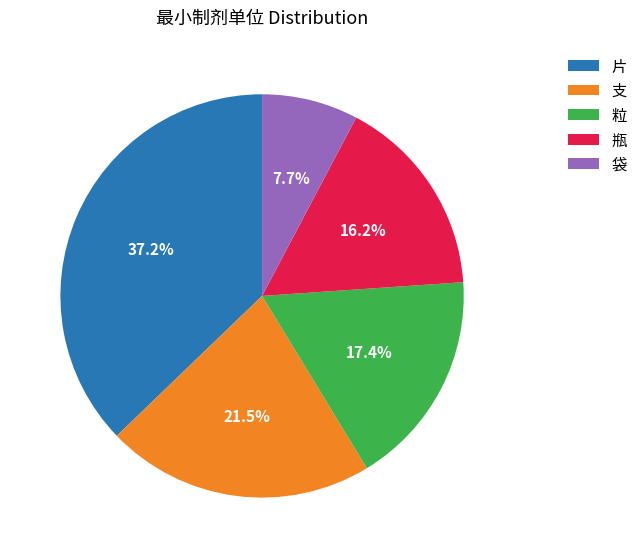

Which slice is the largest?

片